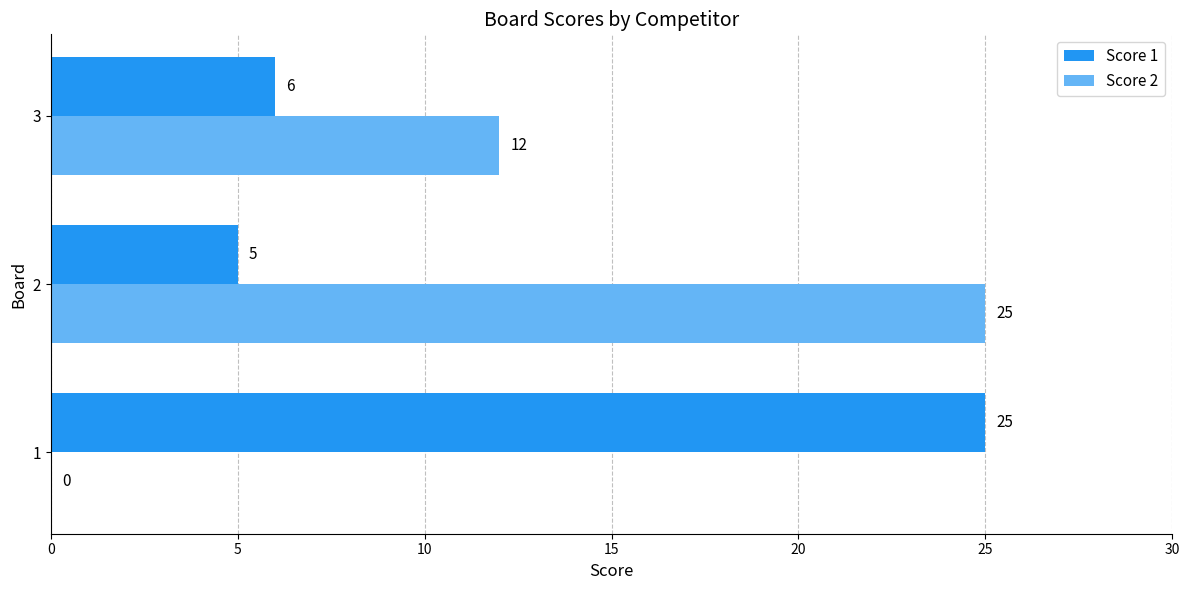

What is the sum of the Score 1 values at 2 and 3?

11